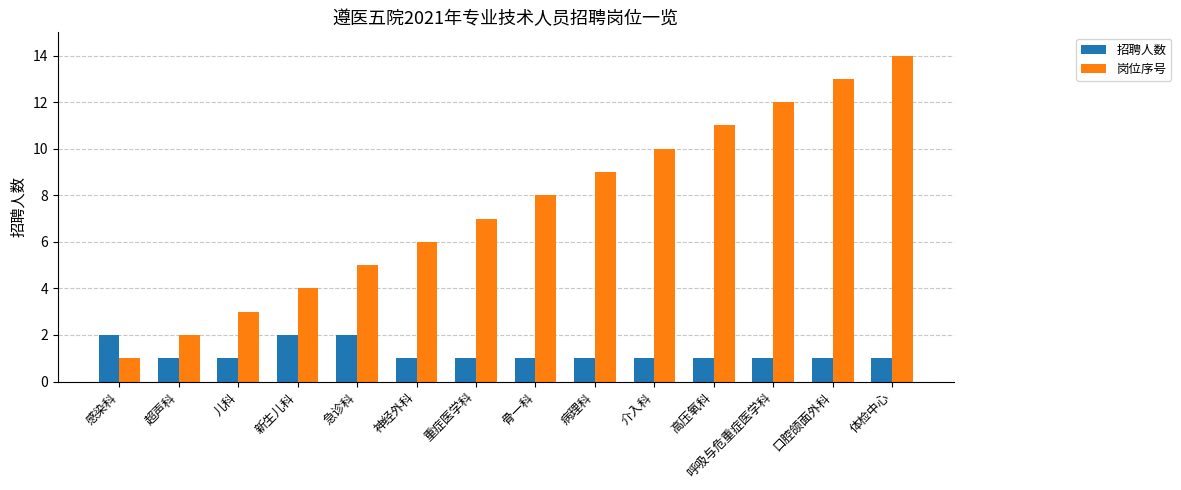

What is the average value of the 岗位序号 series?

8